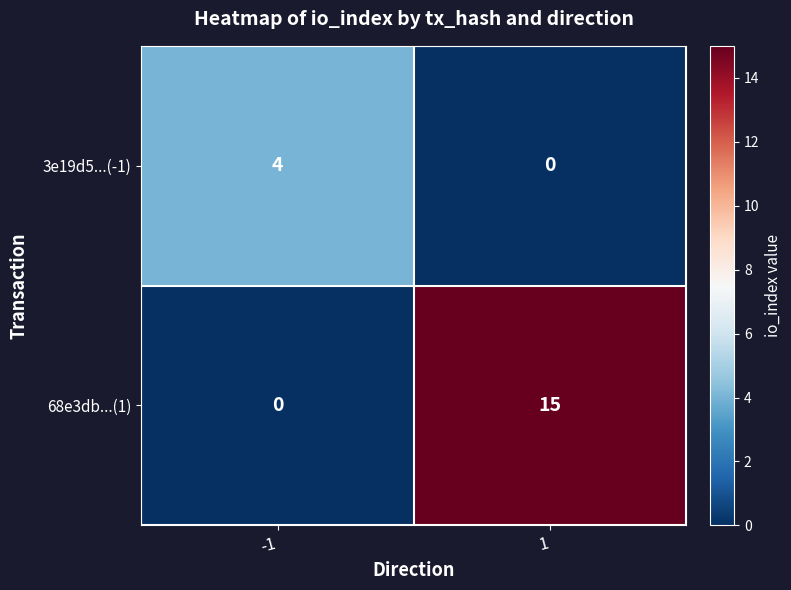

Reading right to left, list all the values displayed in this chart.

3e19d5...(-1): 1=0	-1=4
68e3db...(1): 1=15	-1=0